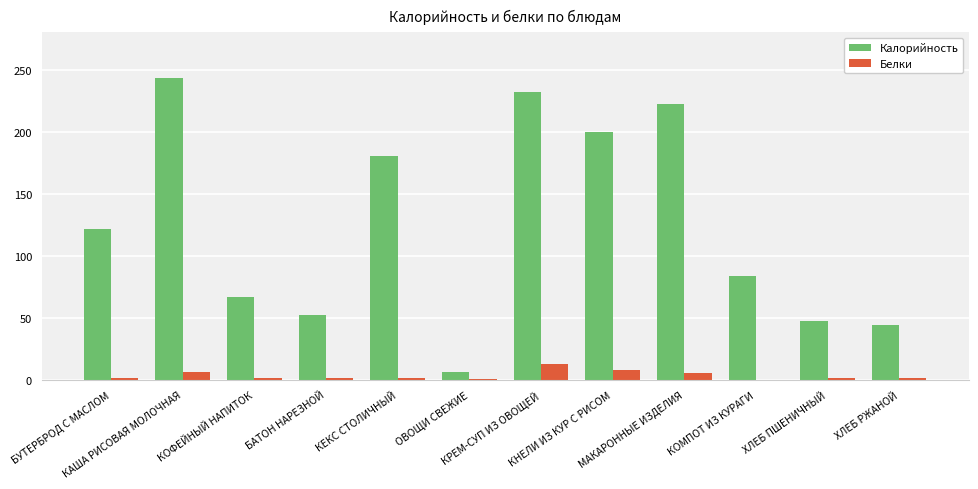

At which label does Калорийность reach its peak?

КАША РИСОВАЯ МОЛОЧНАЯ